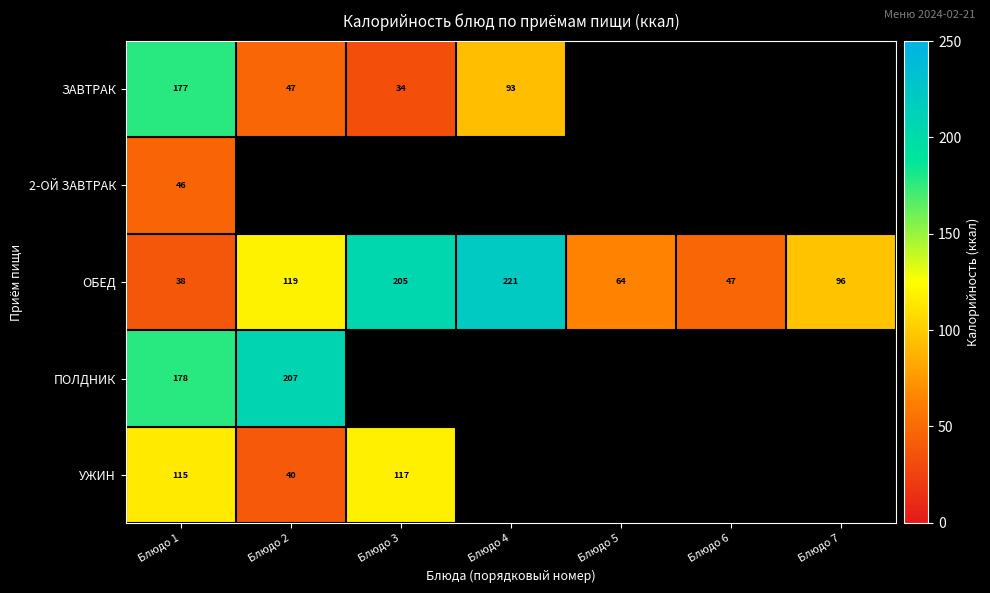

Which series has the largest total across all categories?

ОБЕД